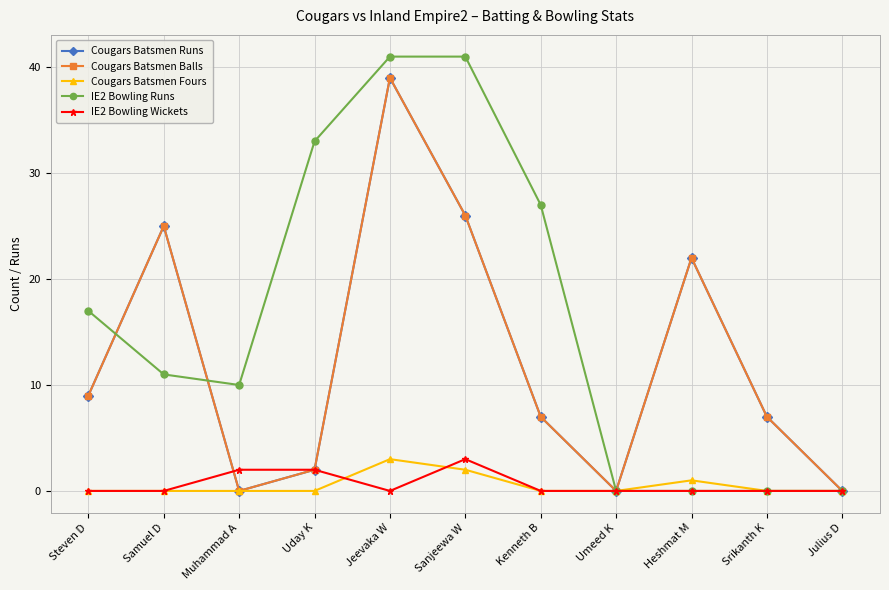

Is this an area chart (filled region under the line)?

No